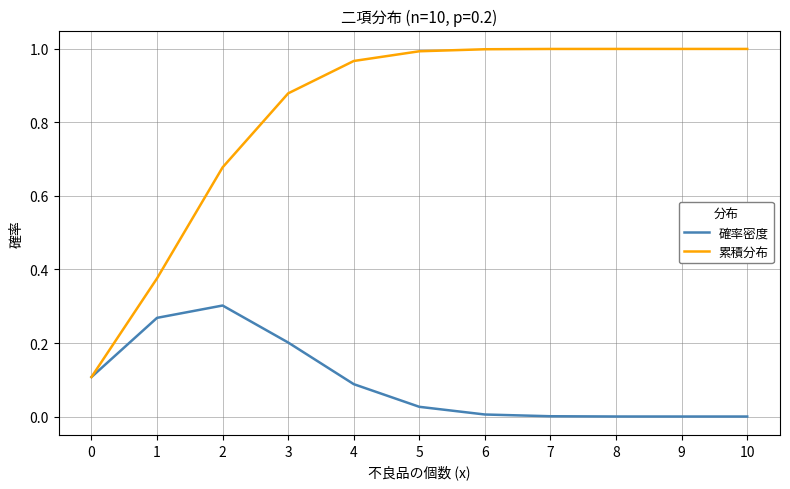

What is the sum of all 累積分布 values?

9.0